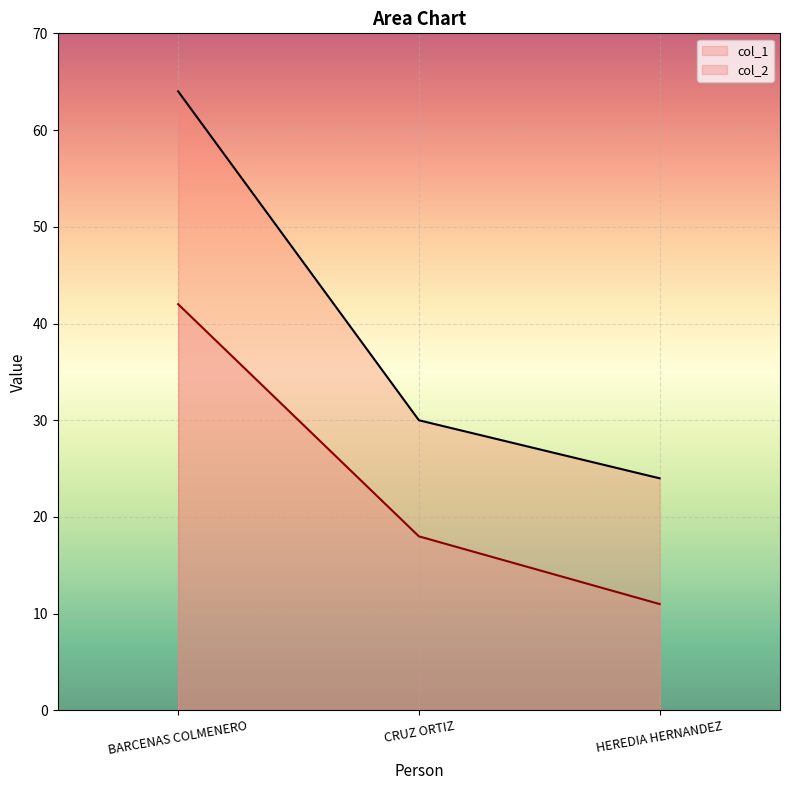

Rank the series by their average value, from lowest to highest.

col_2, col_1